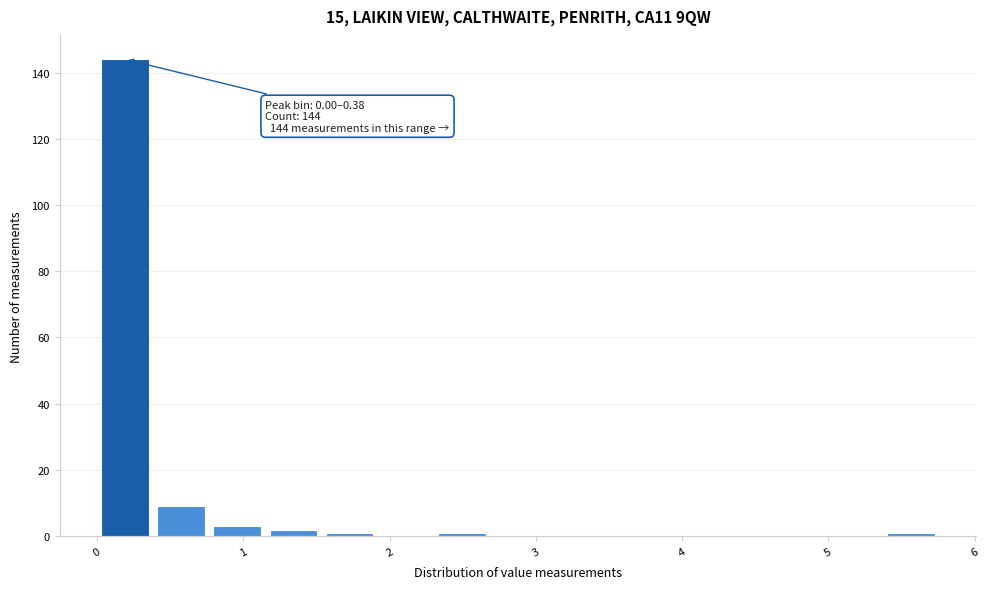

Around what value on the x-axis is the tallest bar? Give the approximate position of its centre, as read against the axis.

0.2